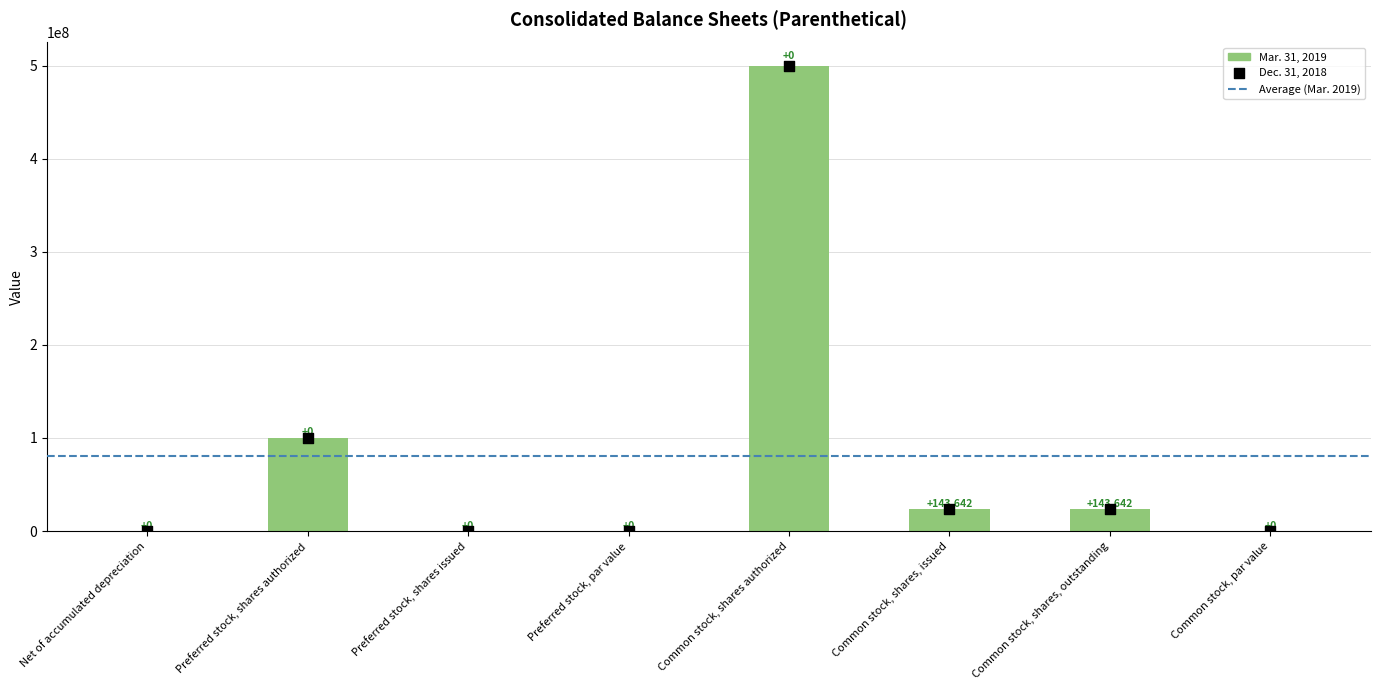

At which category is the sum across all series the highest?

Common stock, shares authorized